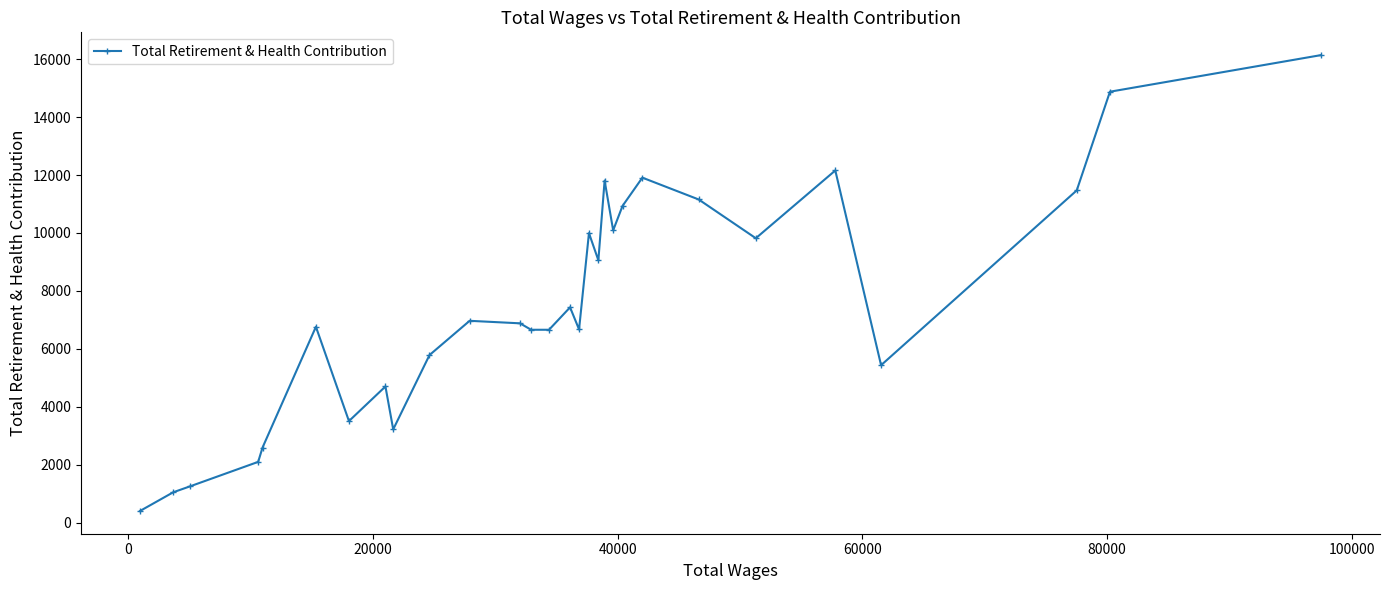

What is the greatest value displayed?

16138